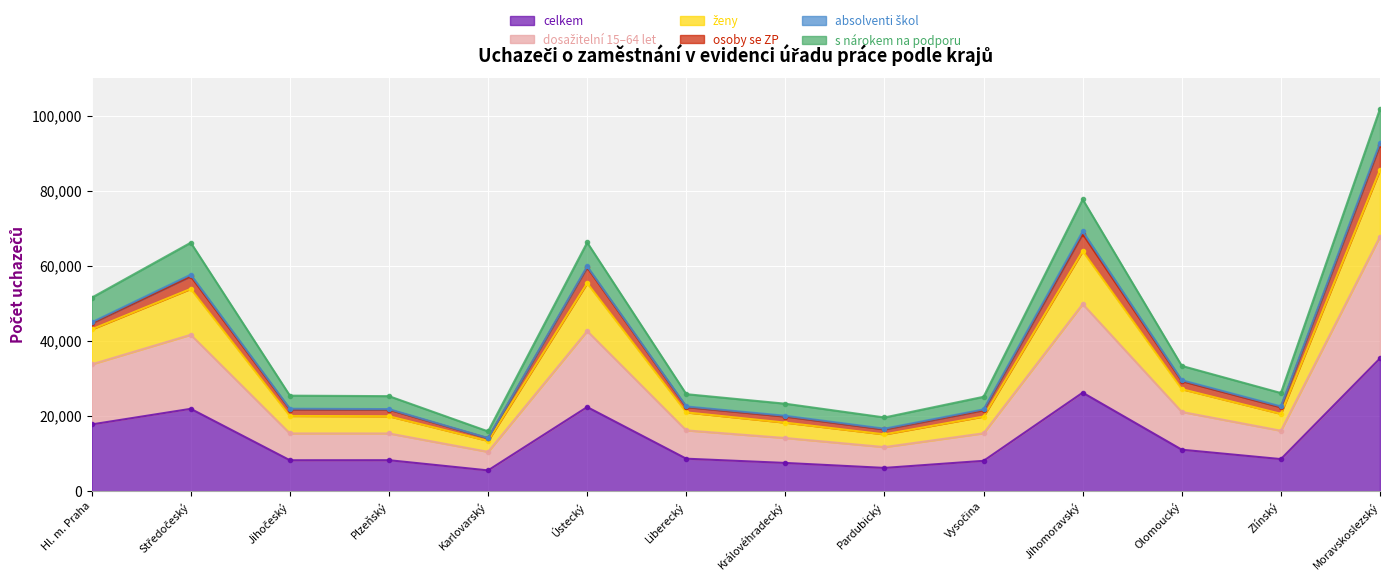

At which label does celkem reach its peak?

Moravskoslezský